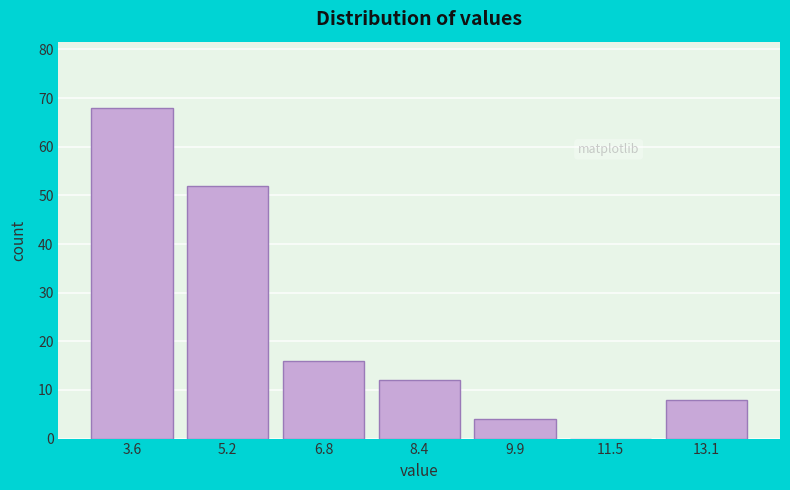

Reading right to left, extract all data points from this chart.

13.1=8	11.5=0	9.9=4	8.4=12	6.8=16	5.2=52	3.6=68